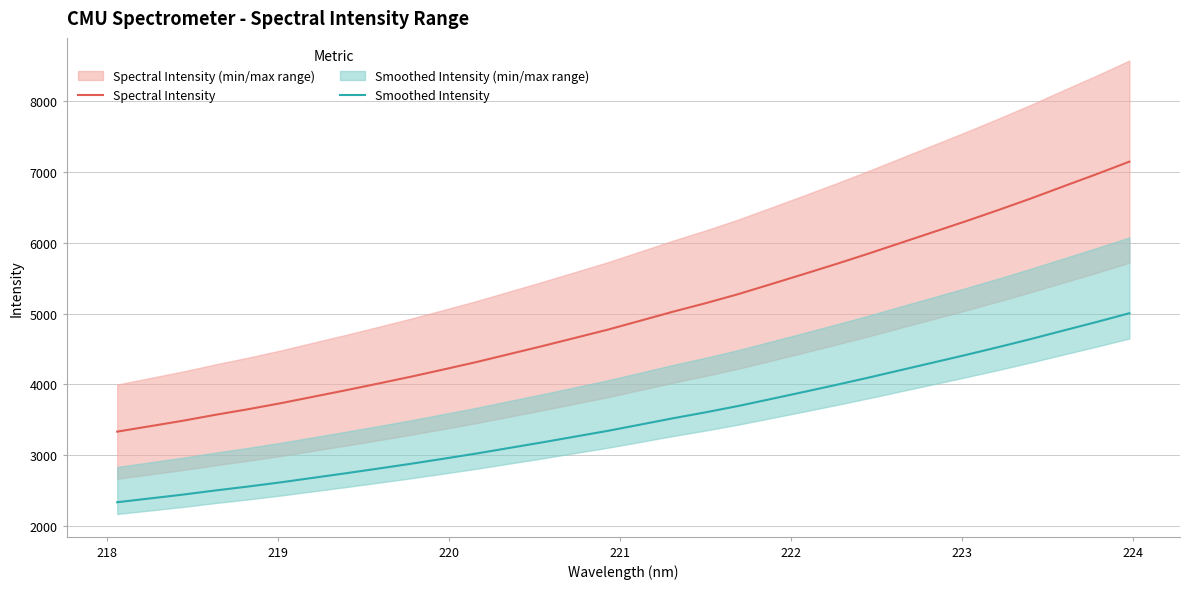

True or false: Smoothed Intensity and Spectral Intensity cross at least once.

False